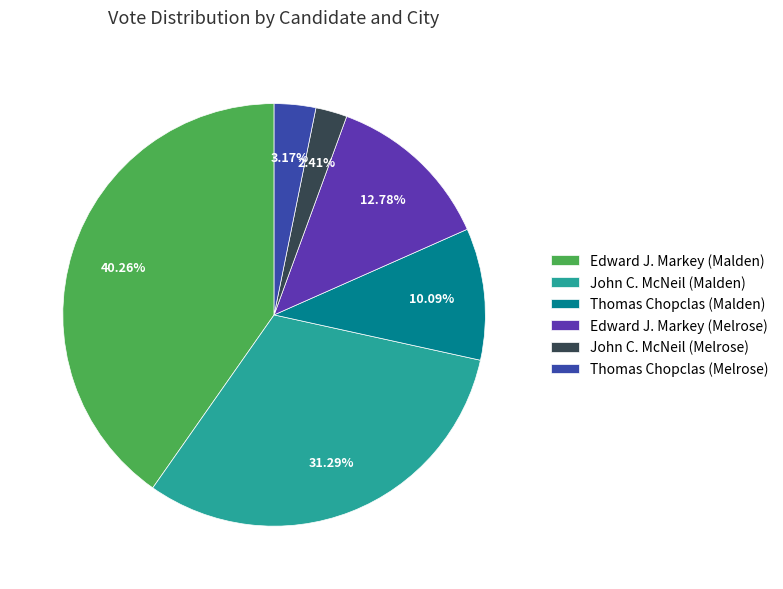

Rank the categories by value from highest to lowest.

Edward J. Markey (Malden), John C. McNeil (Malden), Edward J. Markey (Melrose), Thomas Chopclas (Malden), Thomas Chopclas (Melrose), John C. McNeil (Melrose)